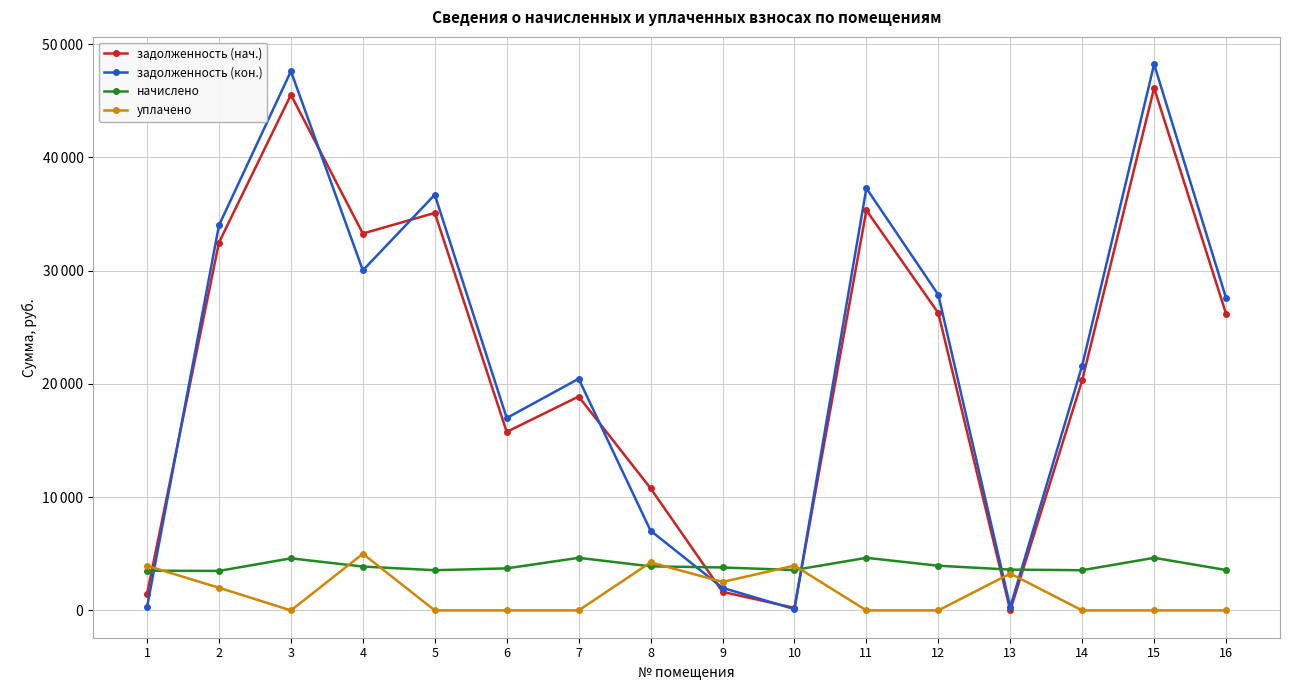

Does the chart have visible grid lines?

Yes